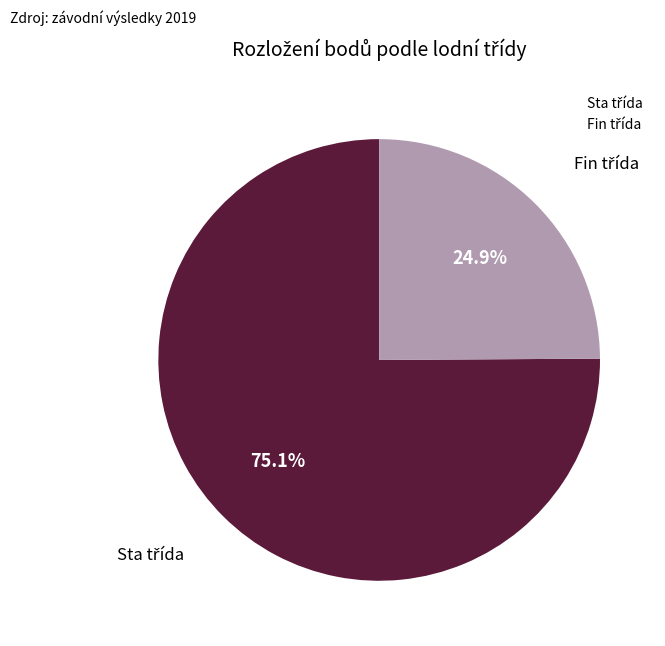

Does any single category account for the majority?

Yes